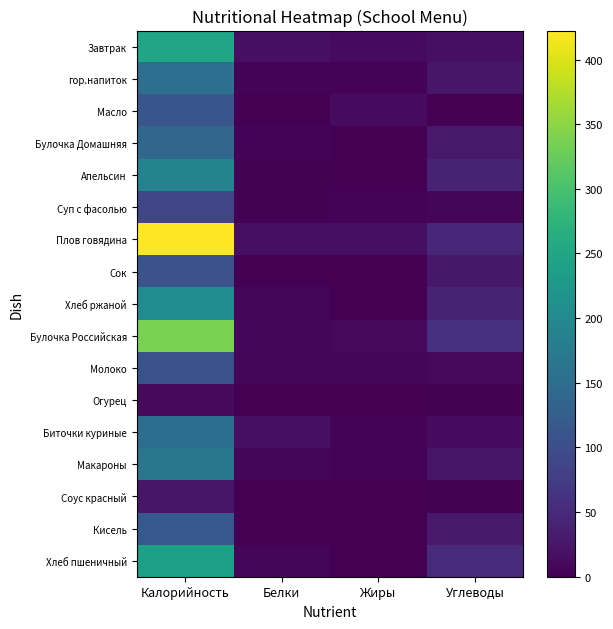

Between Углеводы and Белки, which is larger?

Углеводы